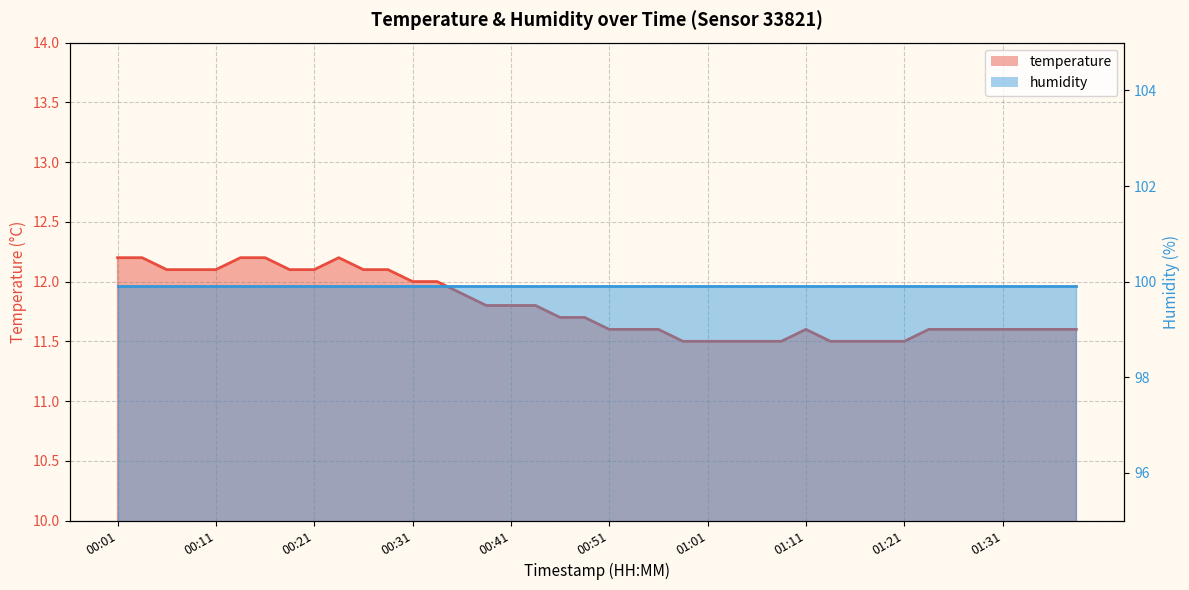

Which has a higher value, 00:11 or 00:36?

00:11